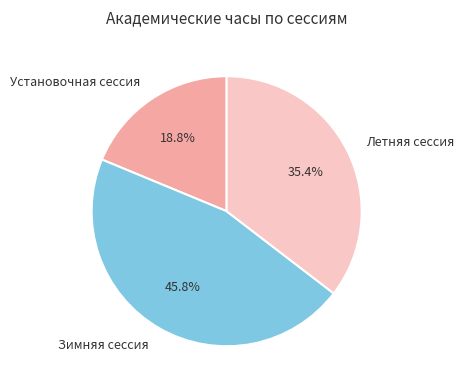

Which slice is the smallest?

Установочная сессия